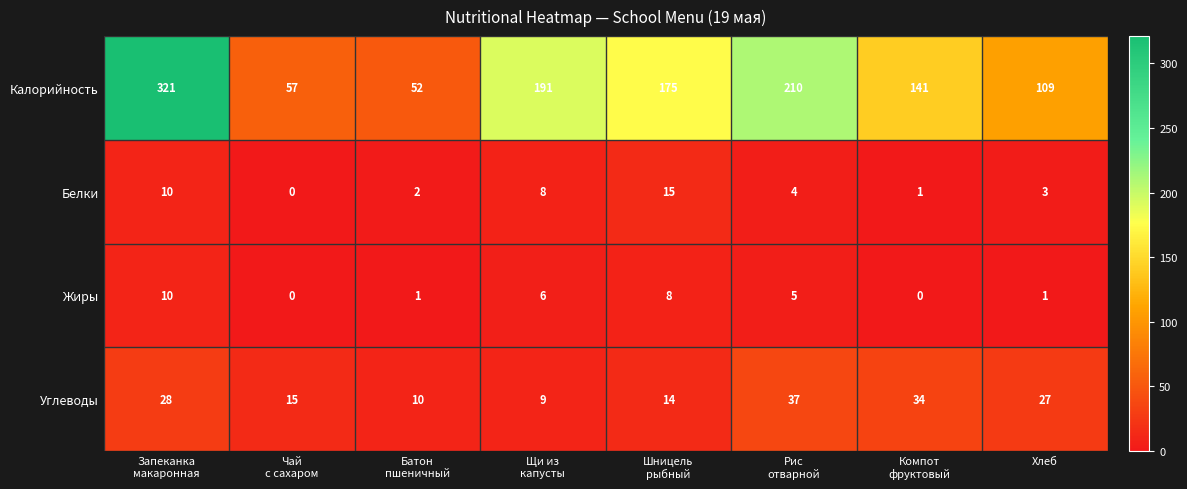

What is the difference between the maximum and minimum values in the Белки series?

15